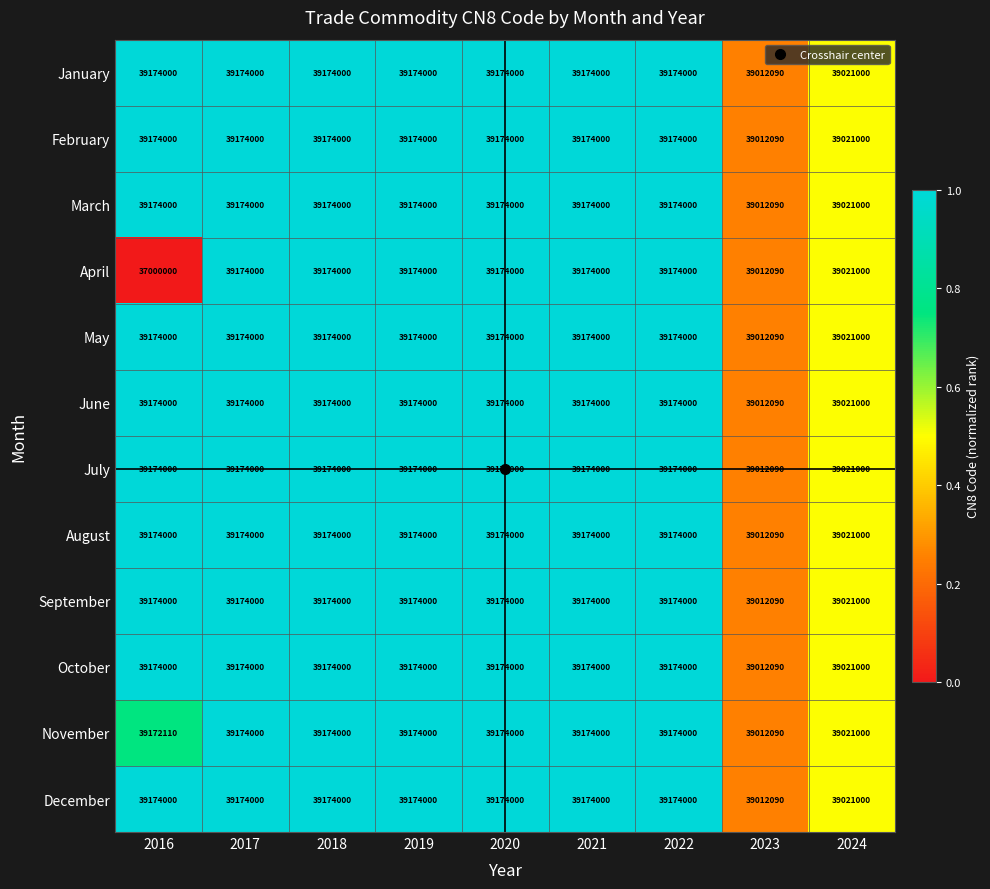

Which series has the largest range (max minus min)?

April